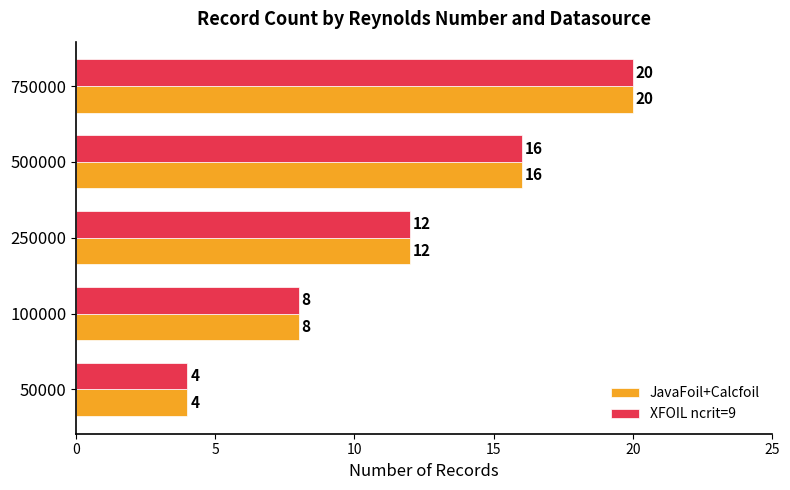

What is the lowest value of the JavaFoil+Calcfoil series?

4